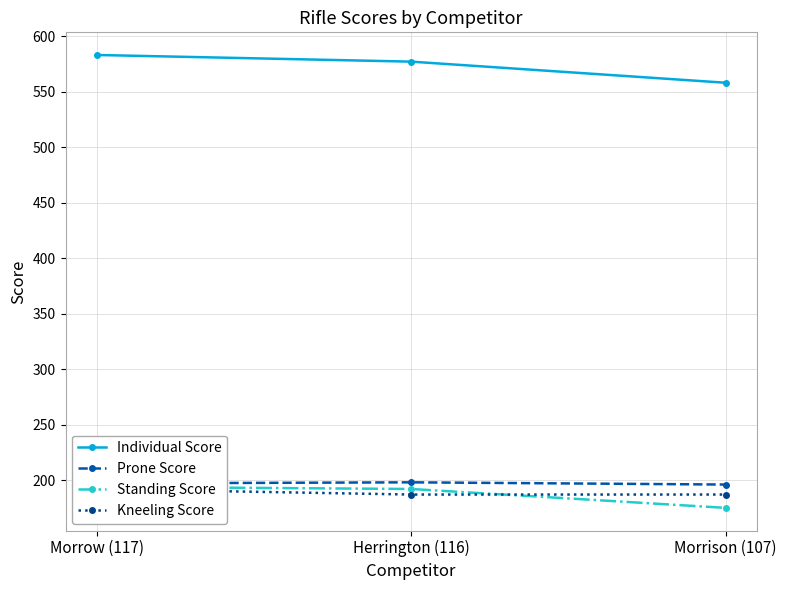

What is the sum of all Individual Score values?

1718